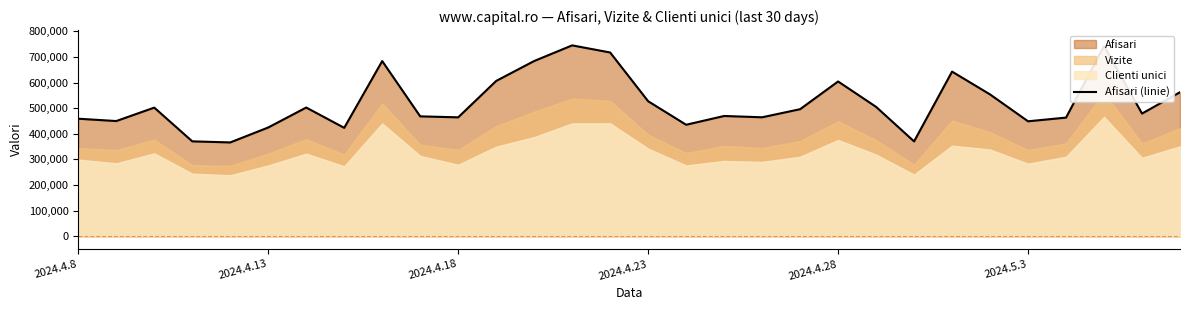

The value at 28 is 110020. True or false?

False